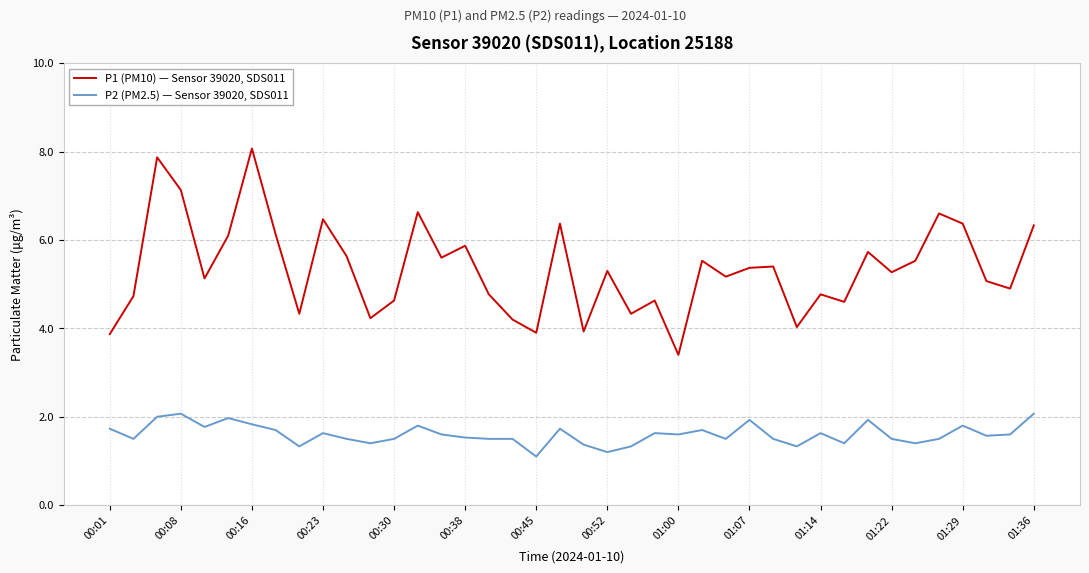

What are all the series names shown in the legend?

P1 (PM10) — Sensor 39020, SDS011, P2 (PM2.5) — Sensor 39020, SDS011